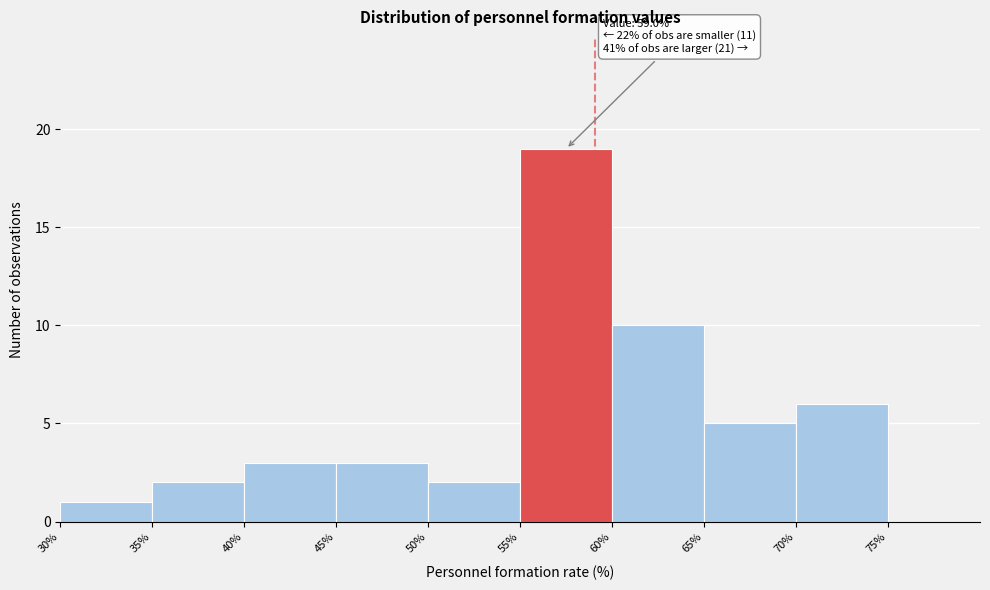

Over which range of the x-axis is the bar tallest?

55 to 60